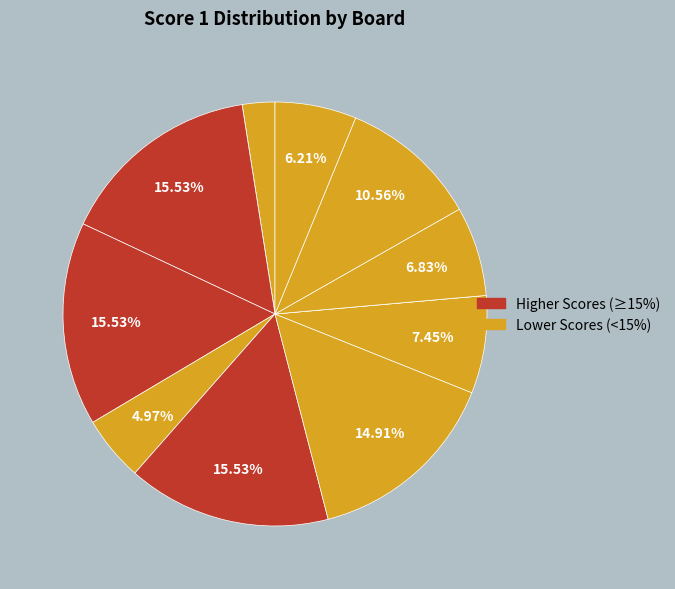

Which category has the smallest portion of the pie?

2